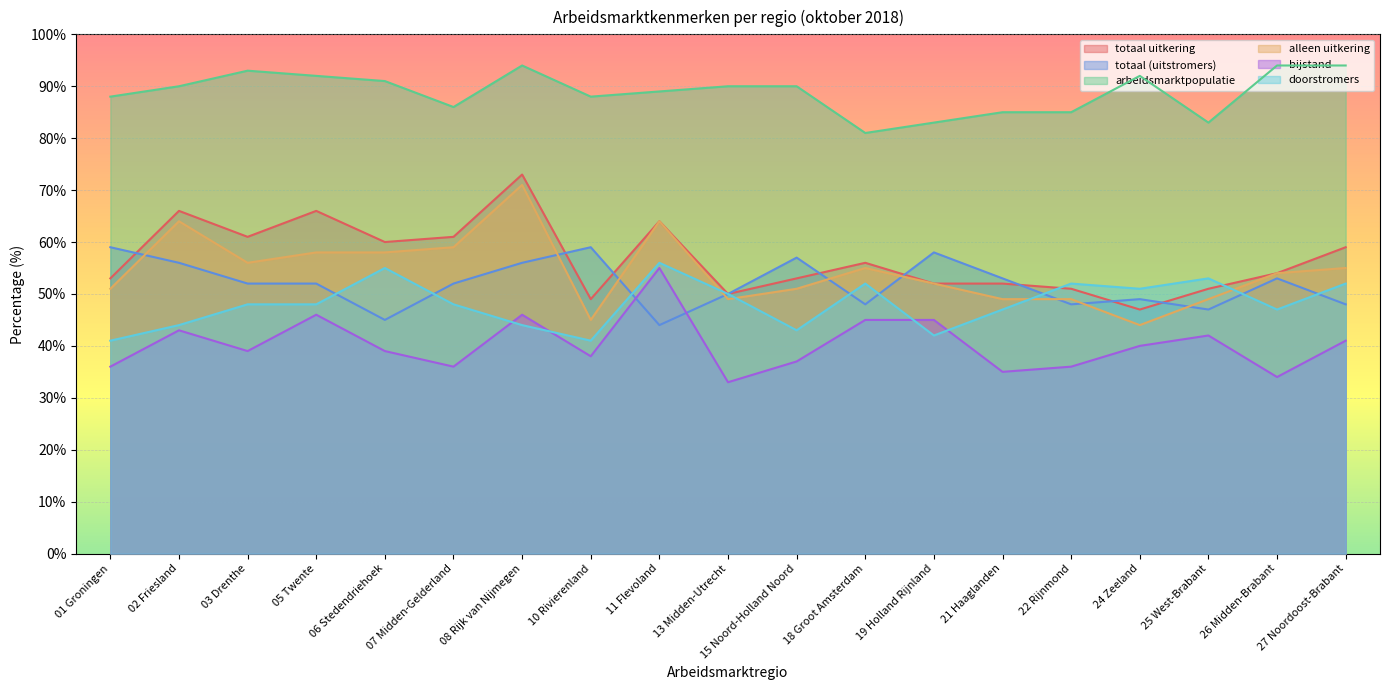

What is the average value of the totaal (uitstromers) series?

52